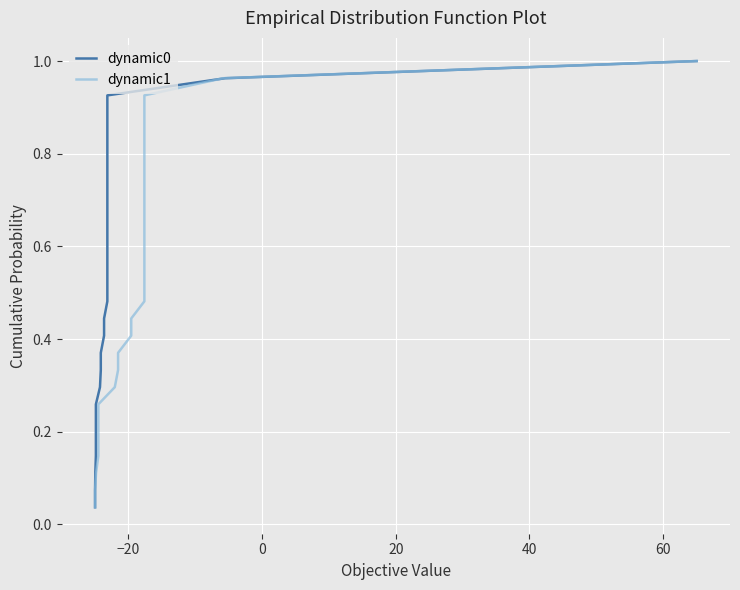

True or false: dynamic1 has more than 1 points higher than both neighbors.

False